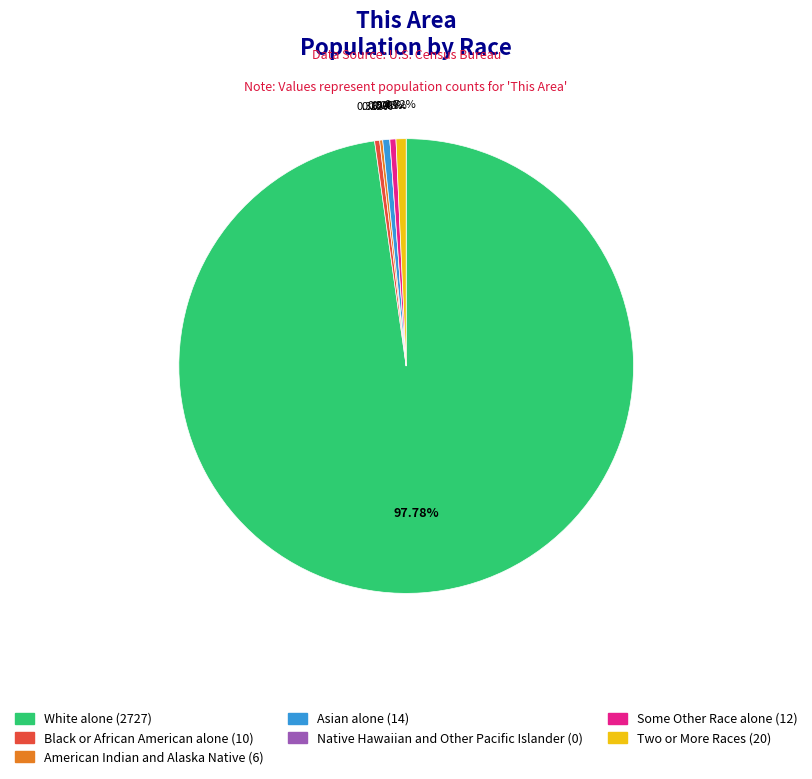

To the nearest percent, what is the difference between the largest and smallest slice percentages?

98%